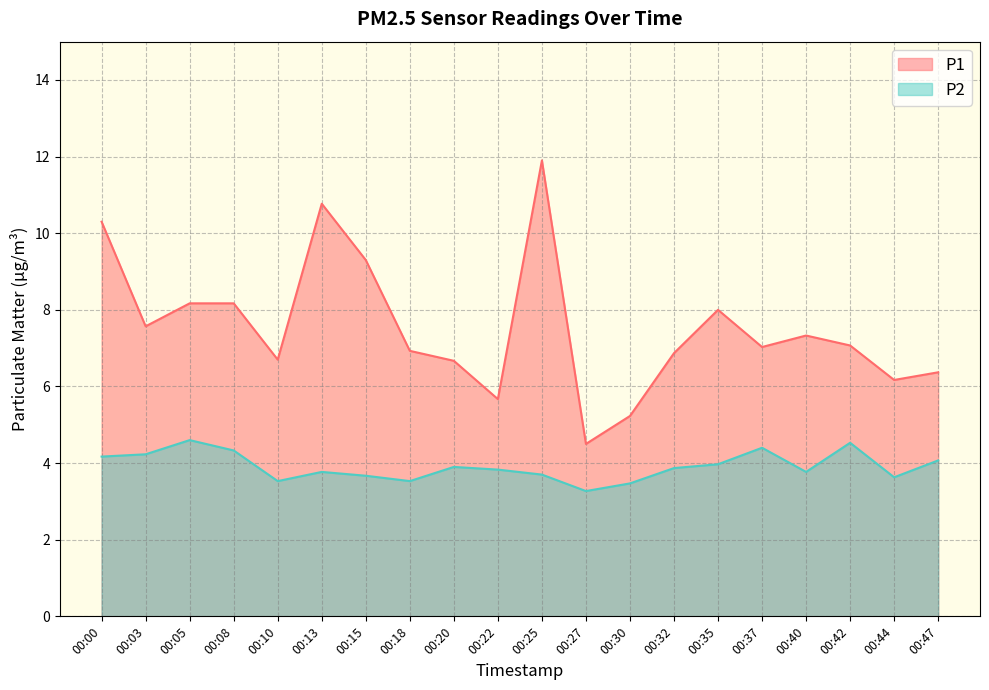

True or false: P1 has a value of 8.2 at 00:05.

True